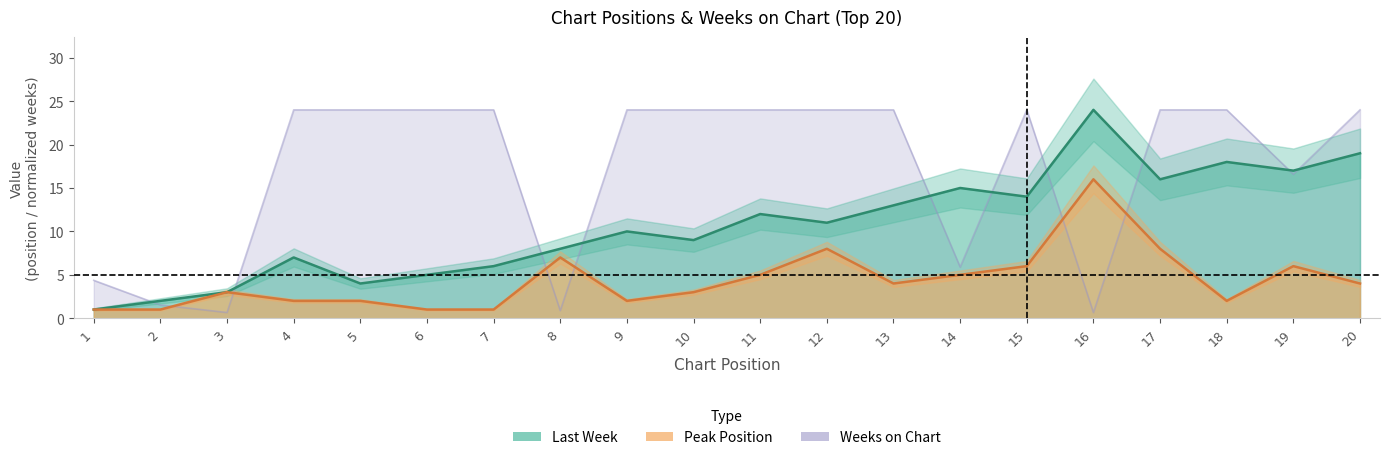

What is the sum of all Peak Position values?

87.0